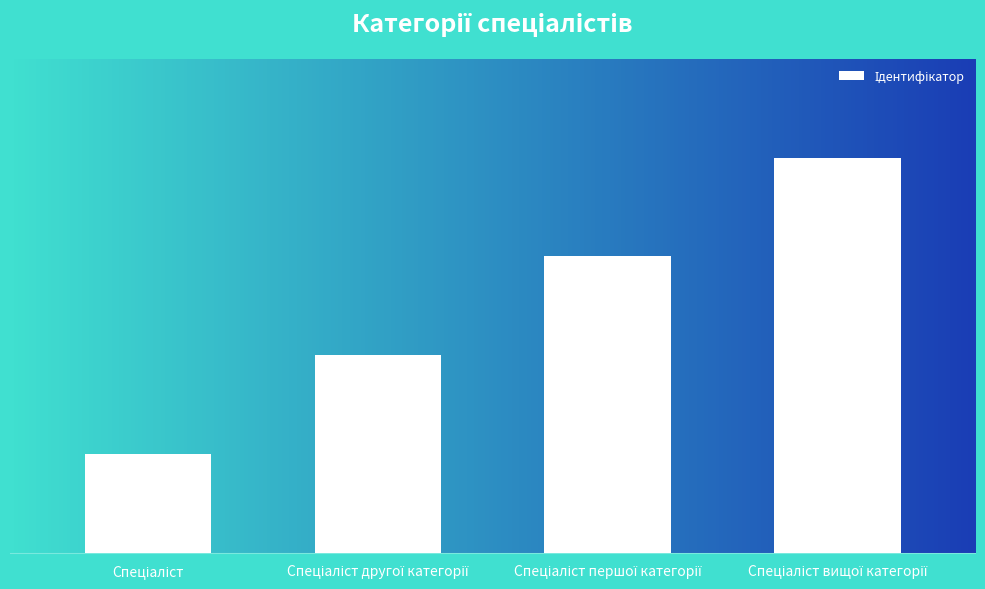

What is the value of the 1st bar from the left?

1